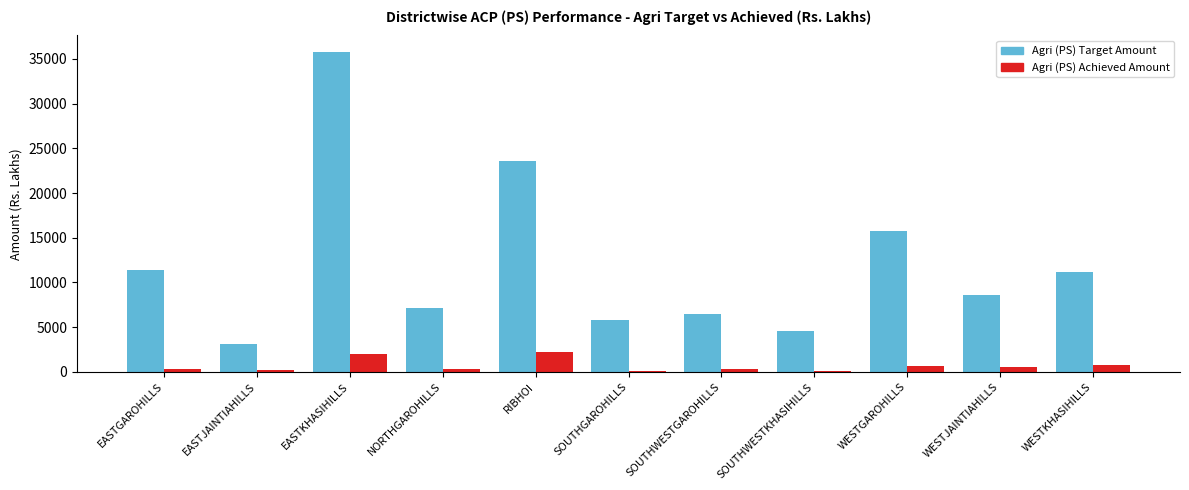

What position from the left is EASTJAINTIAHILLS?

2